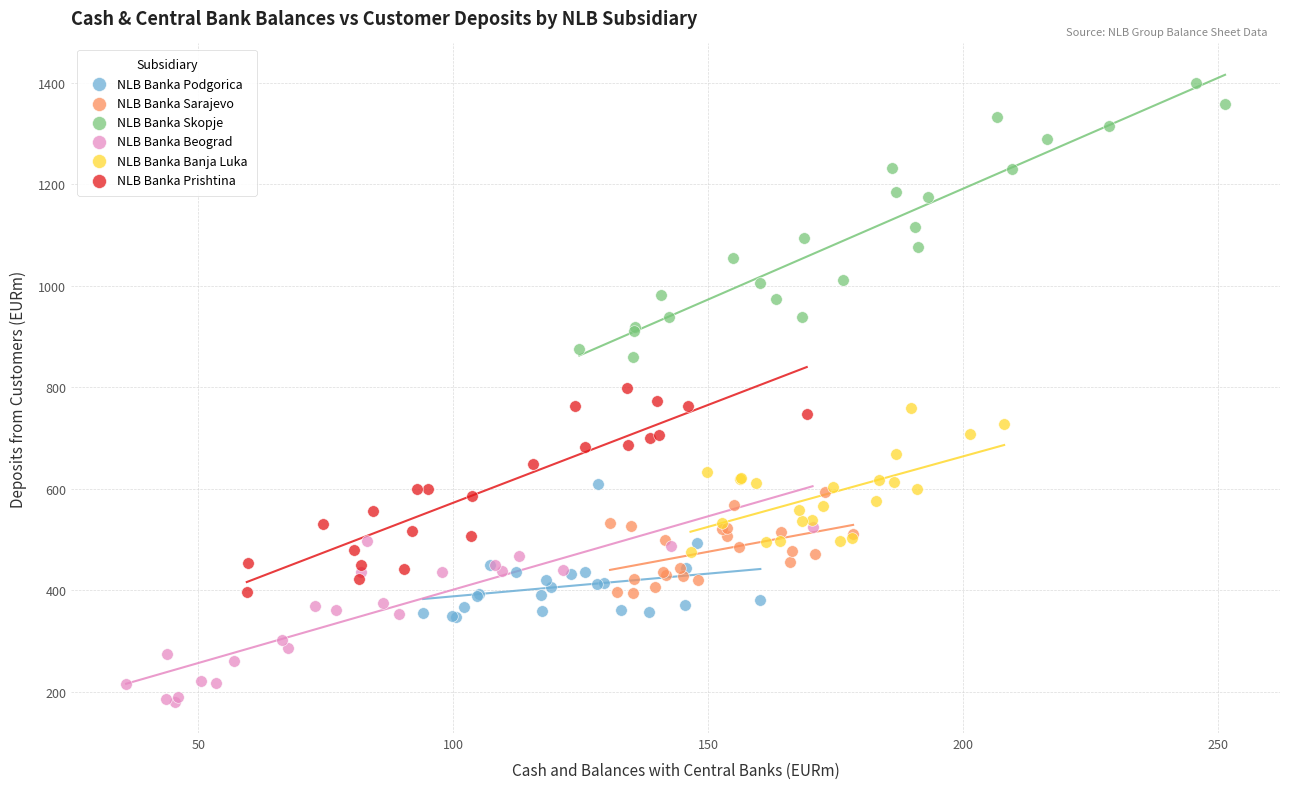

Which series reaches the maximum Y coordinate?

NLB Banka Skopje